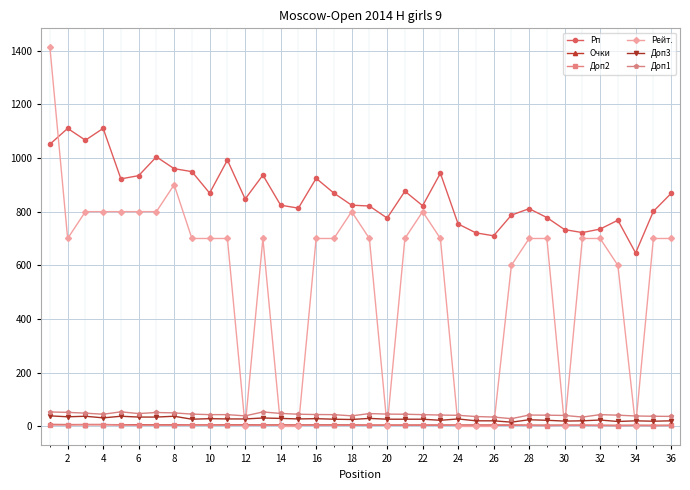

What is the value of the Рейт. point at the 17th from the left?

700.0